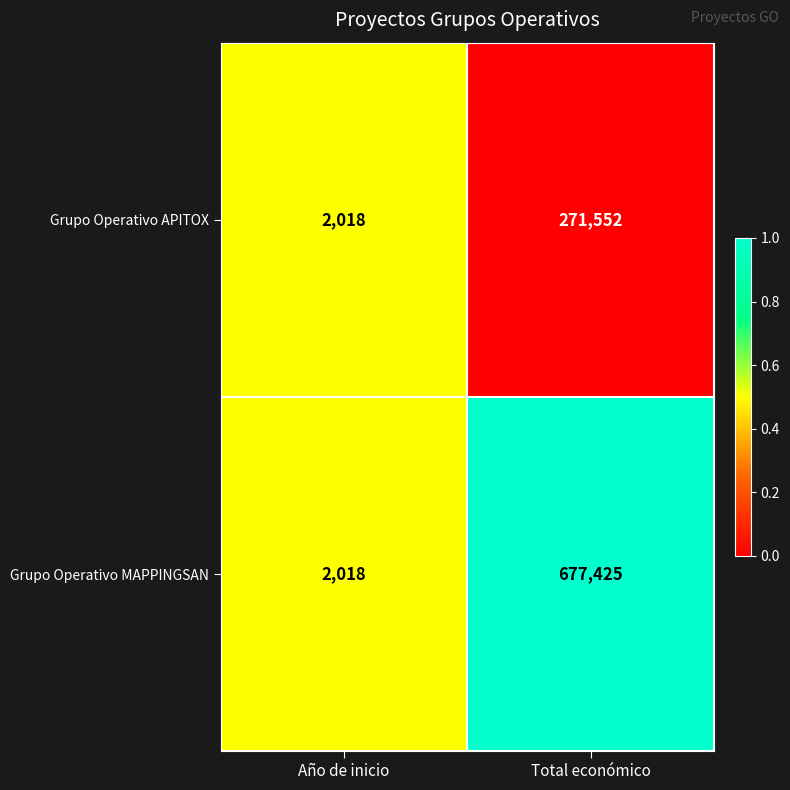

Reading left to right, extract all data points from this chart.

Grupo Operativo APITOX: Año de inicio=2018	Total económico=271552
Grupo Operativo MAPPINGSAN: Año de inicio=2018	Total económico=677425